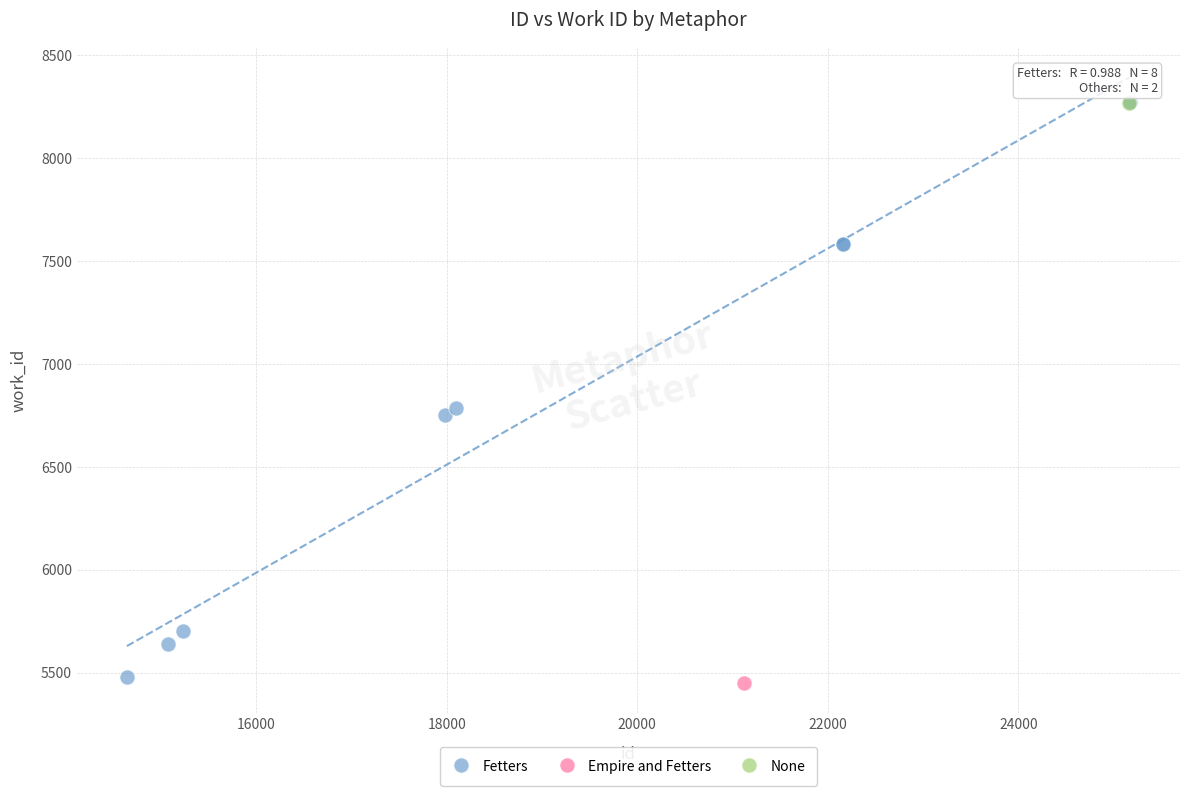

What are all the series names shown in the legend?

Fetters, Empire and Fetters, None